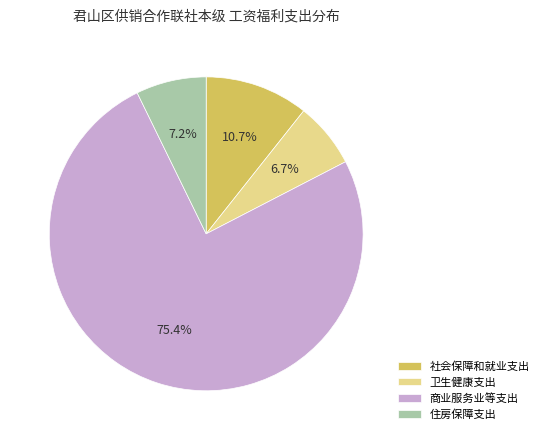

Count the number of slices in the pie.

4